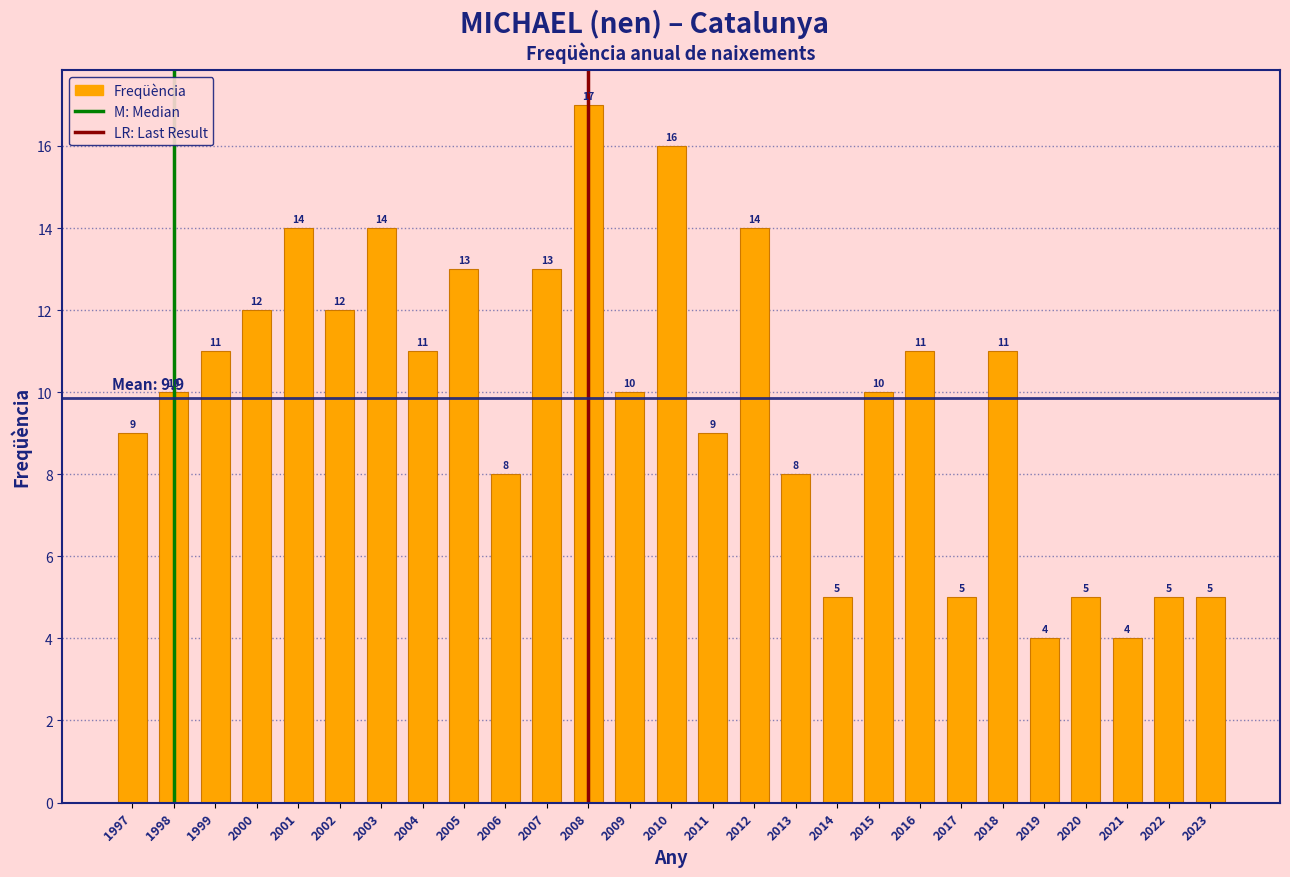

Reading left to right, what are all the values shown in this chart?

9	10	11	12	14	12	14	11	13	8	13	17	10	16	9	14	8	5	10	11	5	11	4	5	4	5	5